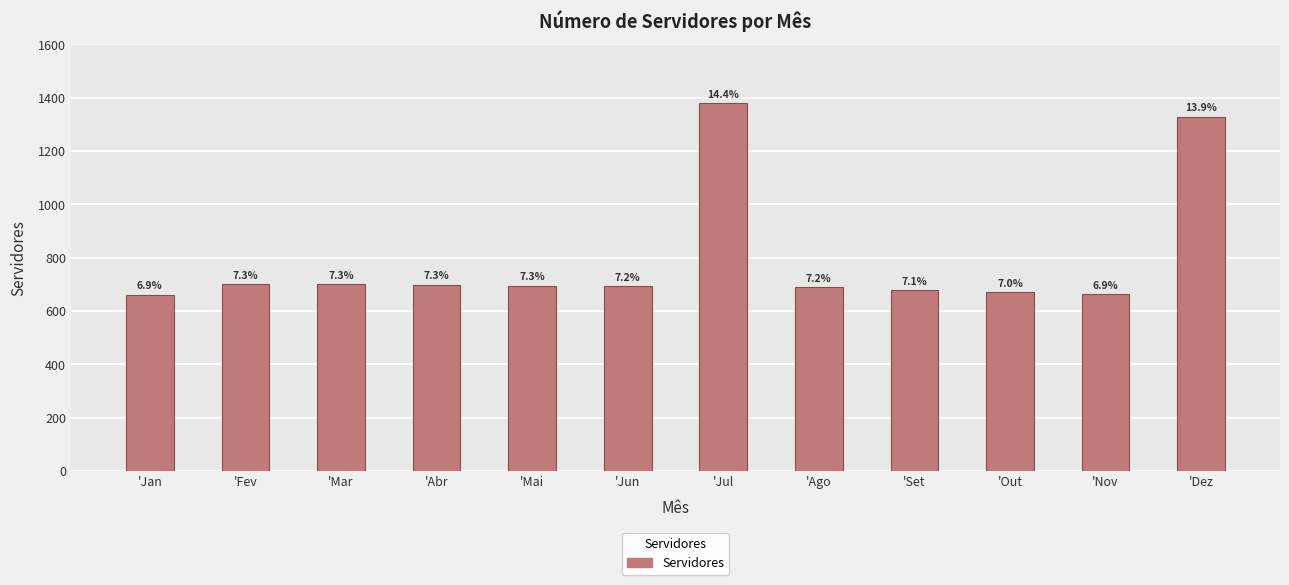

At which label is the value closest to 1019?

'Dez